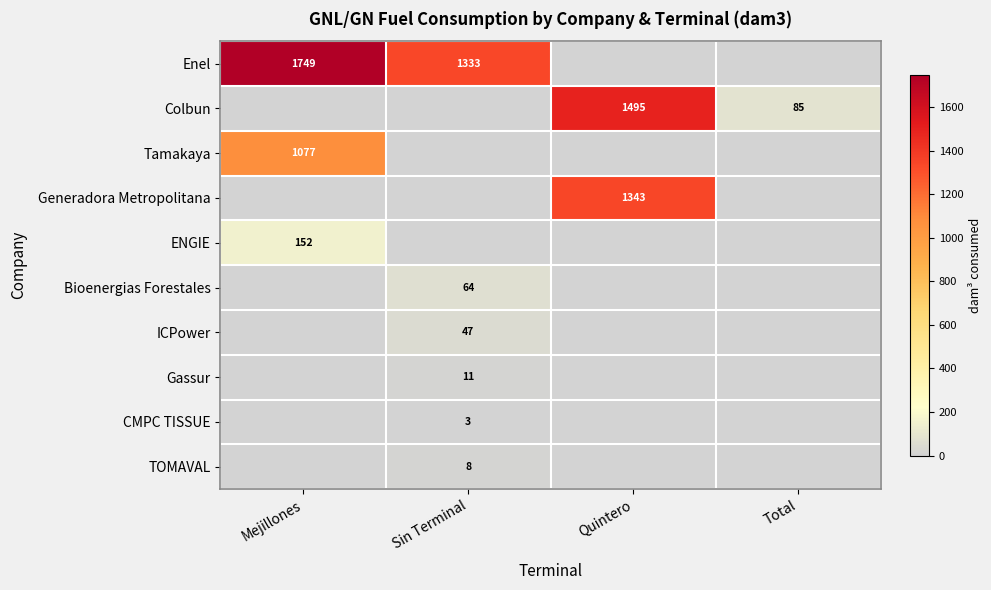

At how many categories does at least one series exceed 154?

3